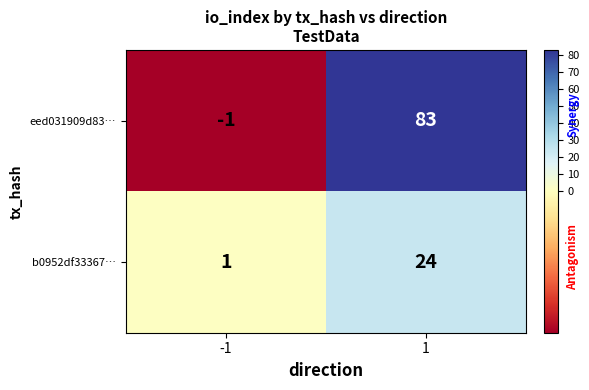

What is the difference between the eed031909d83… values at 1 and -1?

84